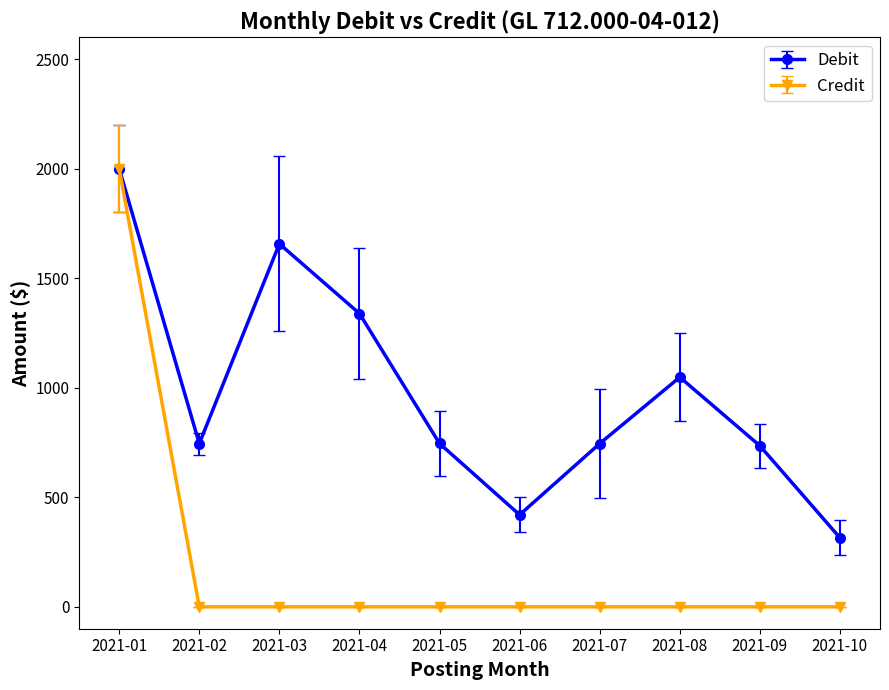

What is the average value of the Debit series?

974.9